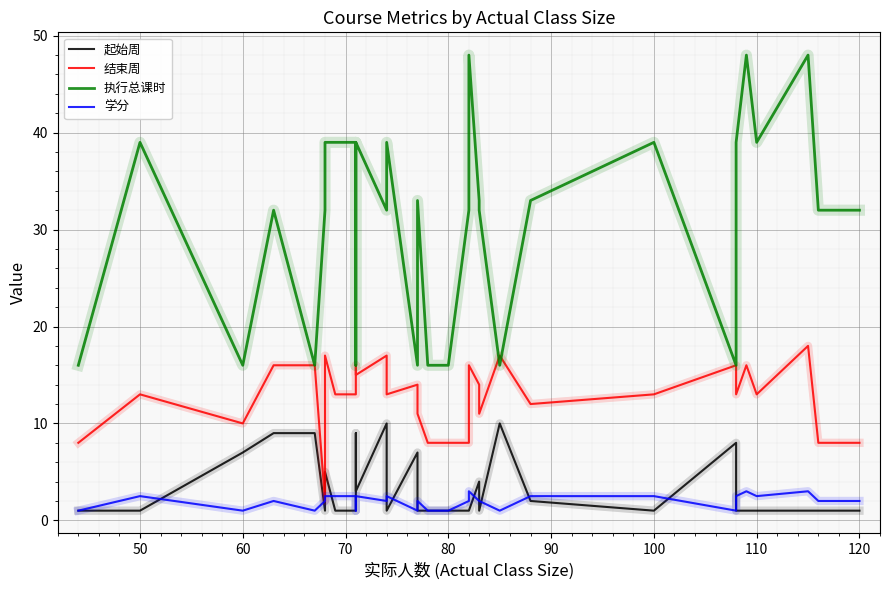

Which series has the largest range (max minus min)?

执行总课时